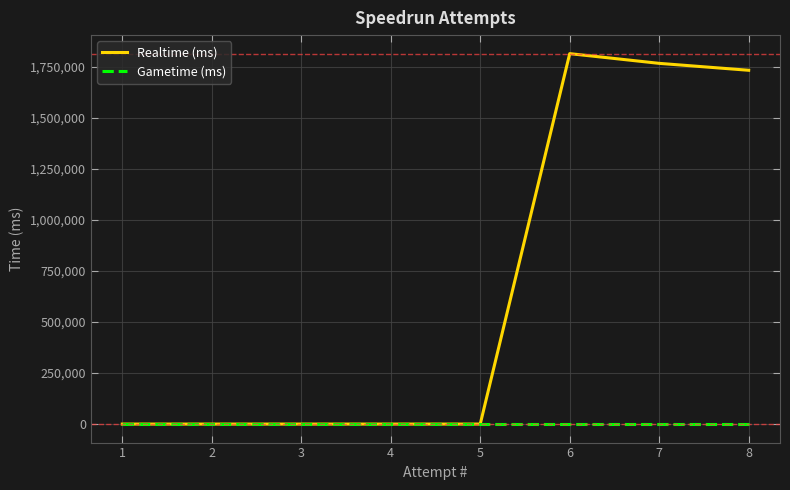

Is it true that Gametime (ms) equals 0 at 3?

True